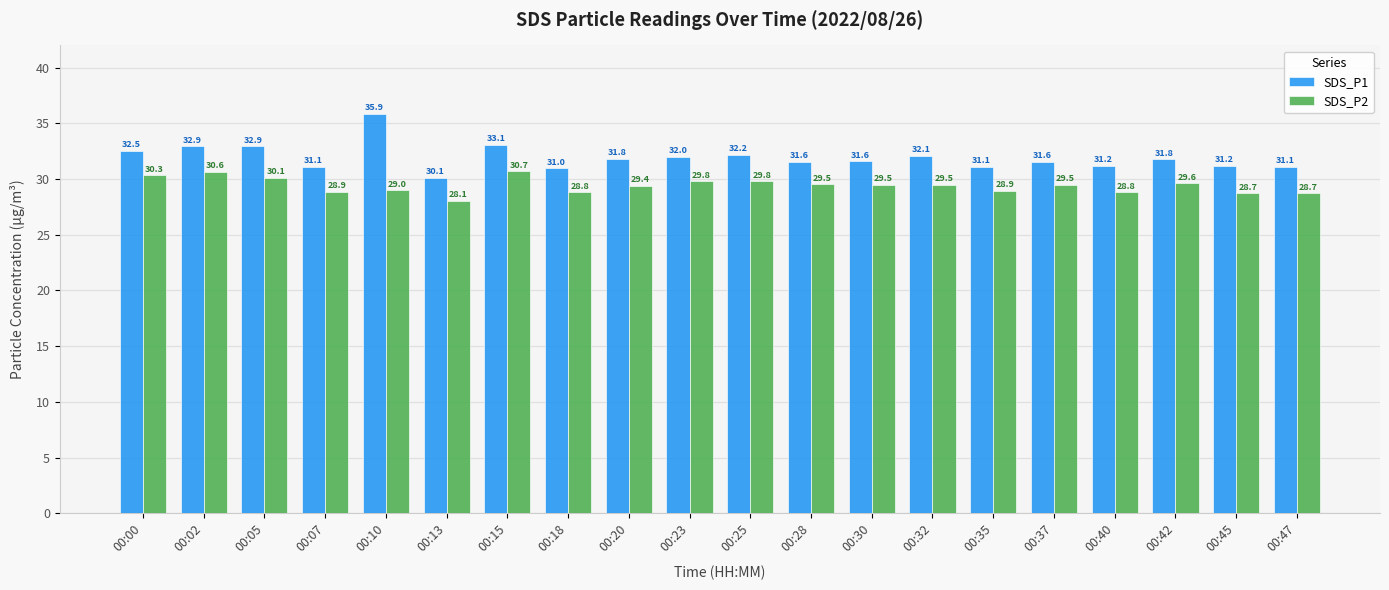

Between 00:02 and 00:35, which series saw the biggest shift?

SDS_P1